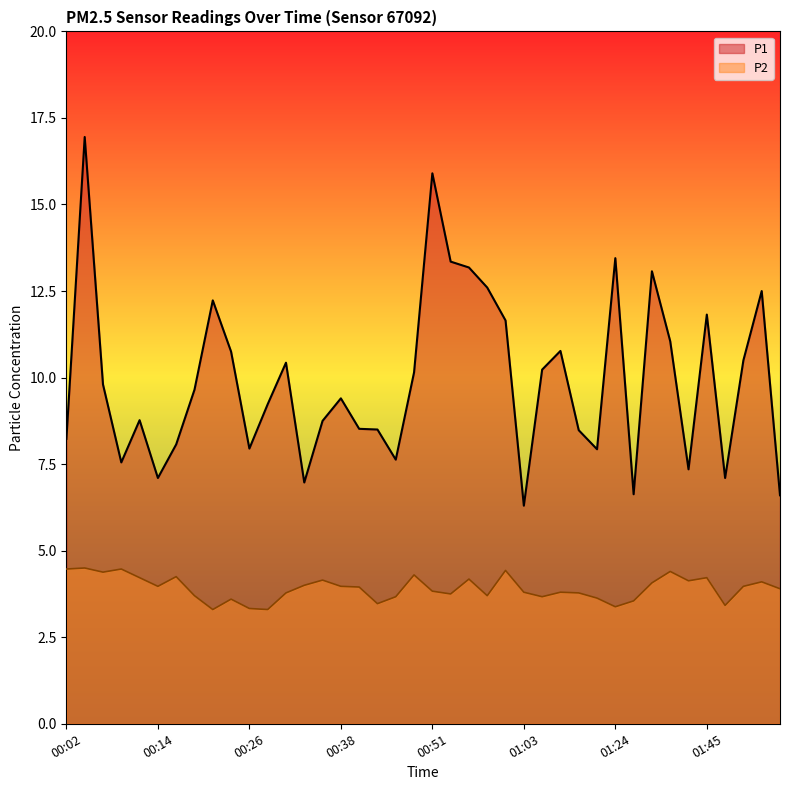

What position from the left is 00:36?

15